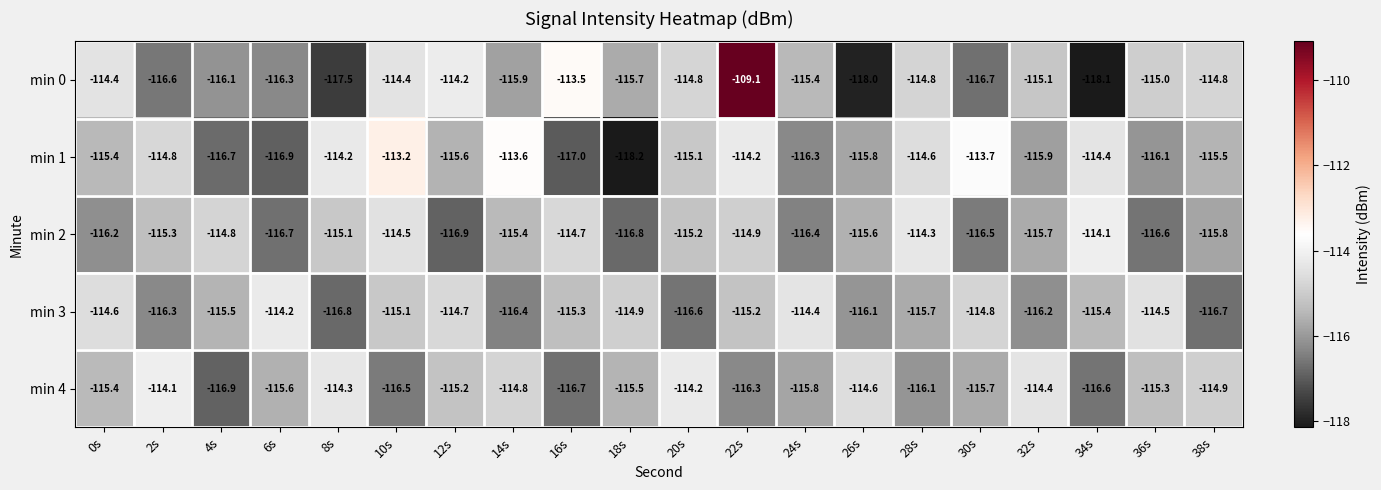

The value of min 0 at 28s is -114.8. True or false?

True